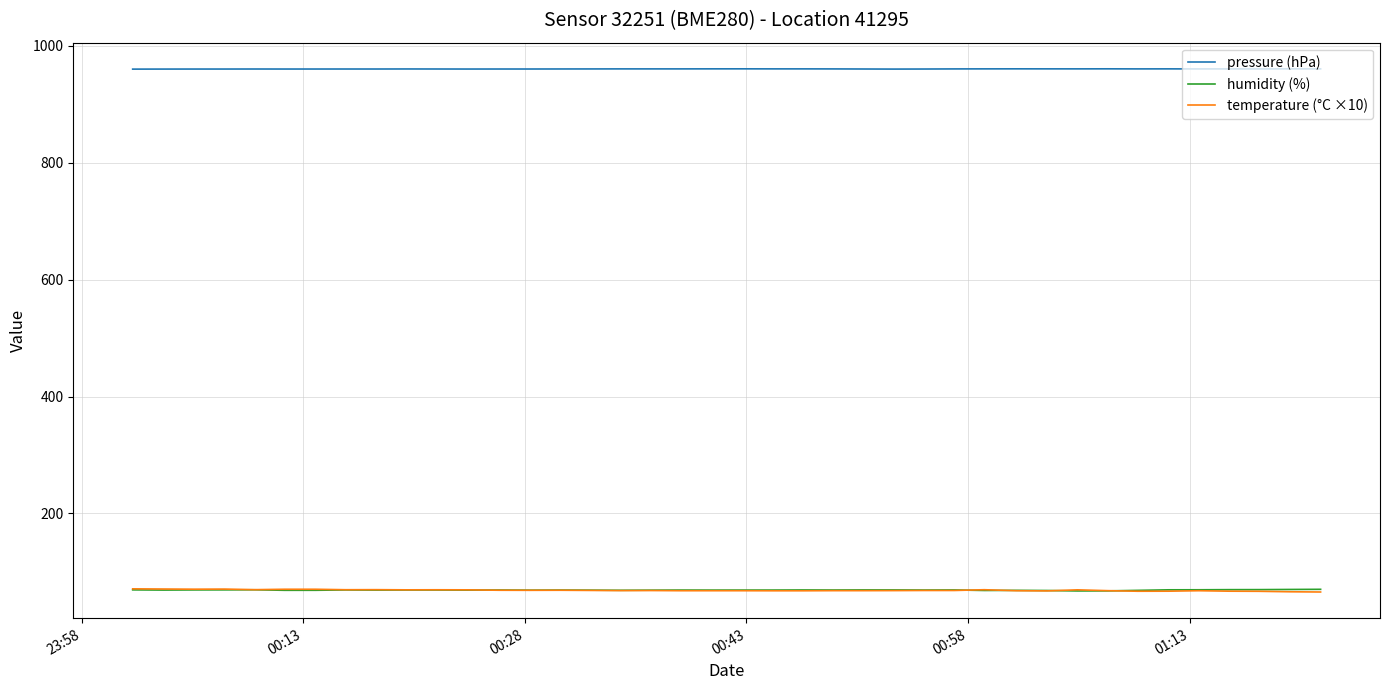

What are all the series names shown in the legend?

pressure (hPa), humidity (%), temperature (°C ×10)